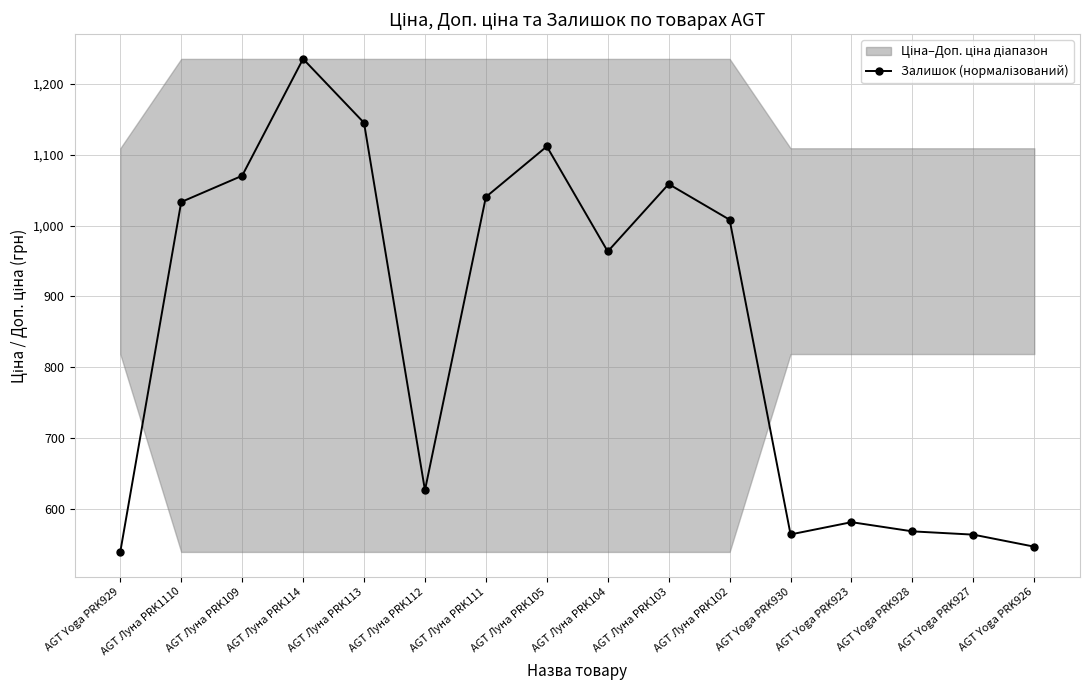

Which has a higher value, AGT Луна PRK103 or AGT Луна PRK113?

AGT Луна PRK113